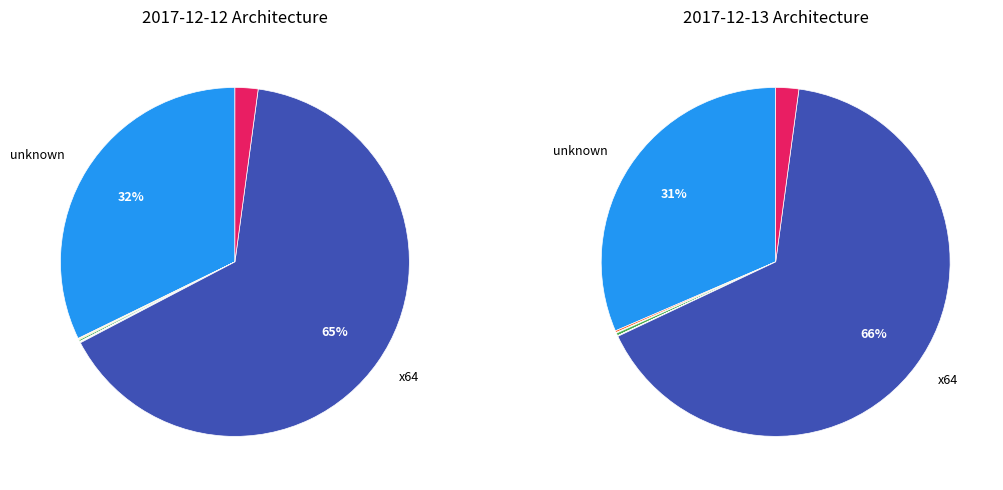

To the nearest percent, what is the difference between the ppc64 and x64 slice percentages?

65%